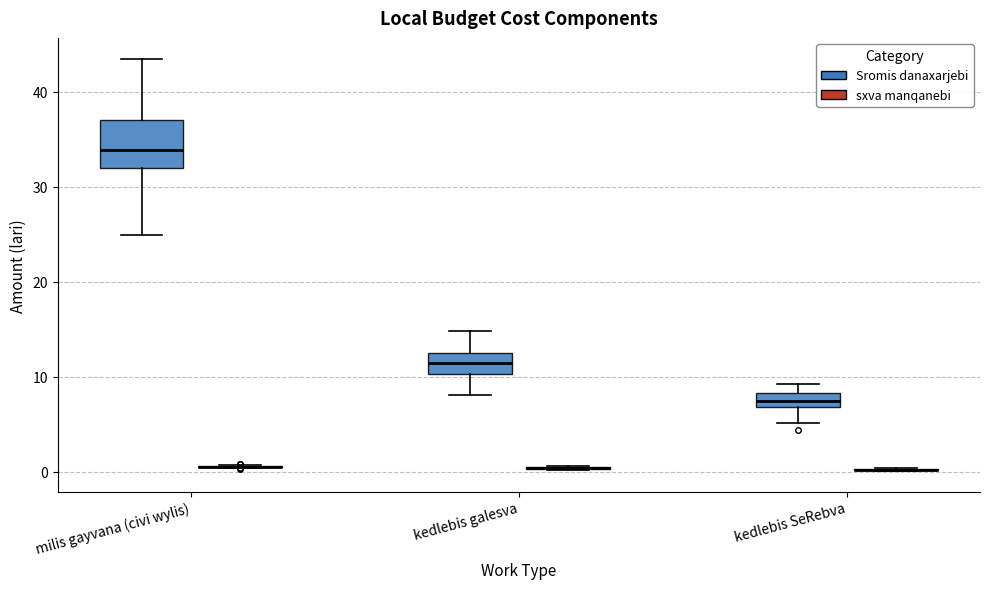

Which box is the tallest, from its lower edge to its upper edge?

milis gayvana (civi wylis) (Sromis danaxarjebi)